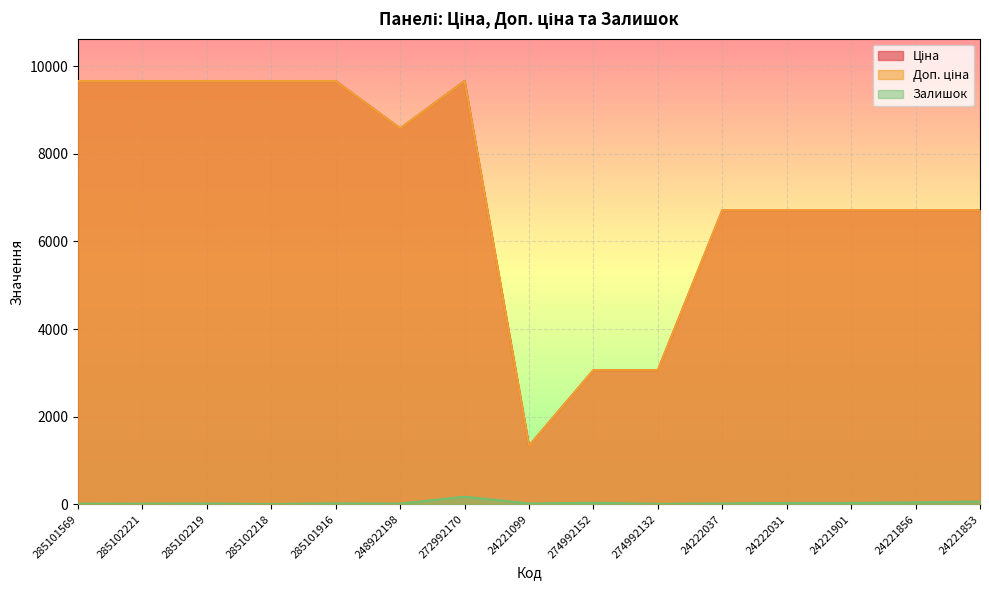

How many lines are shown in the chart?

3